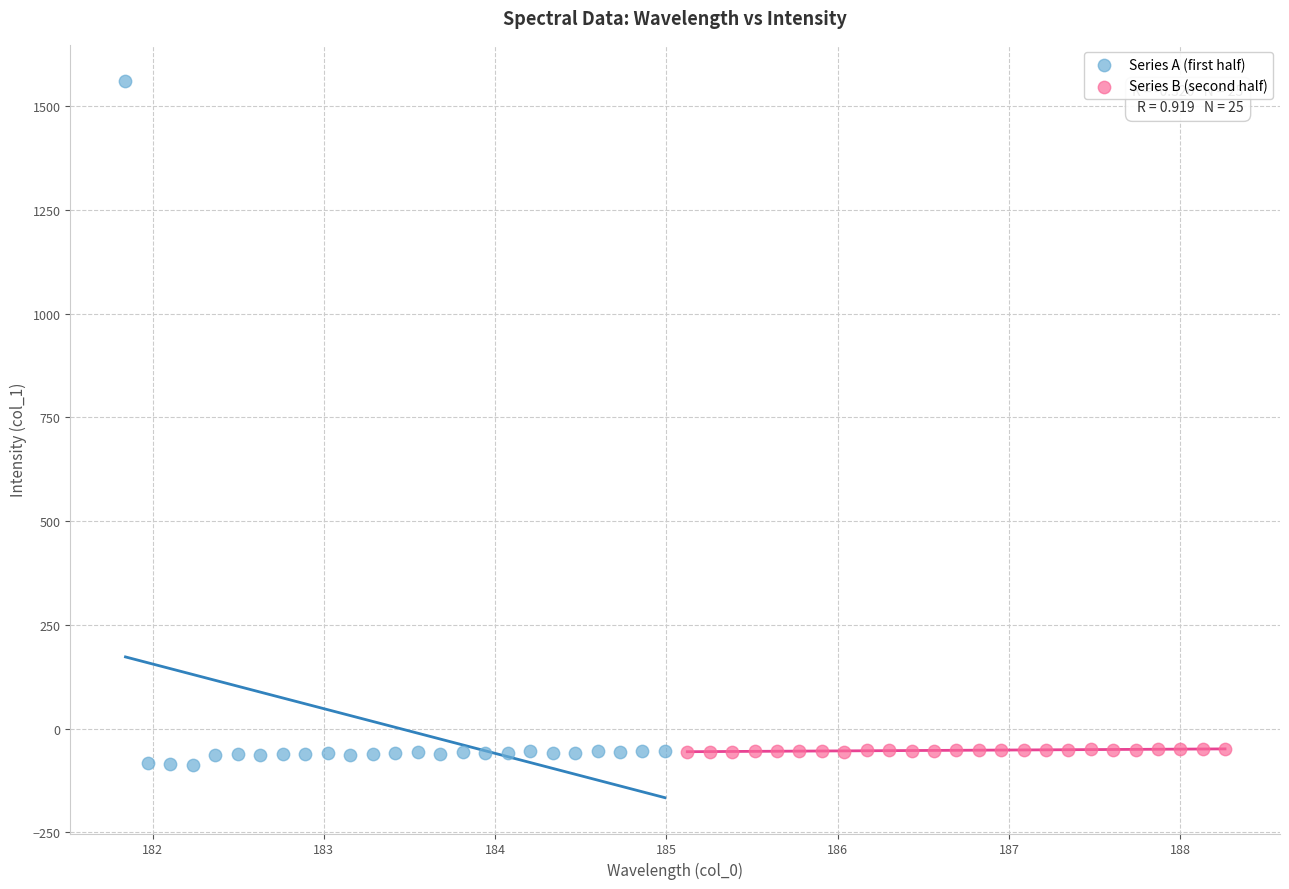

Which series reaches the maximum Y coordinate?

Series A (first half)